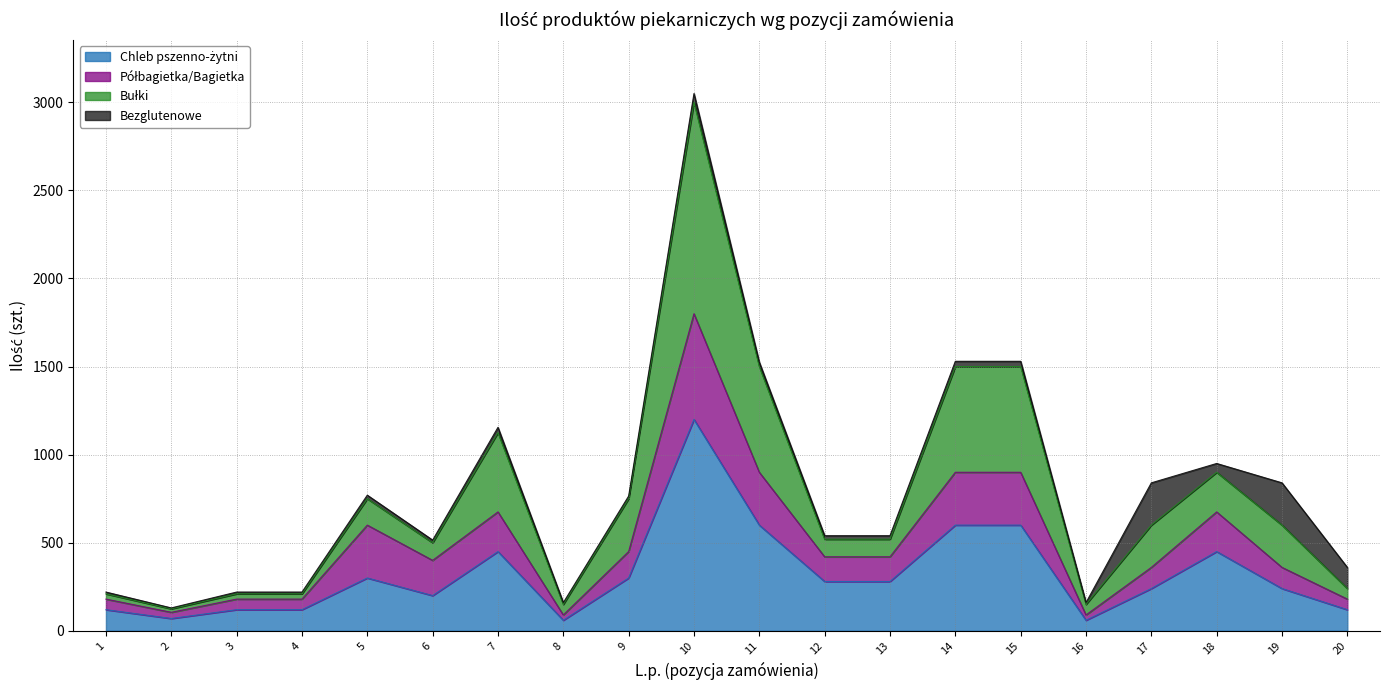

At which category is the sum across all series the highest?

10